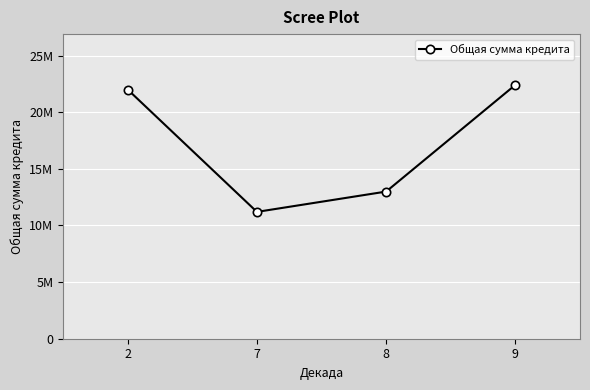

List the labels in order of value, smallest first.

7, 8, 2, 9